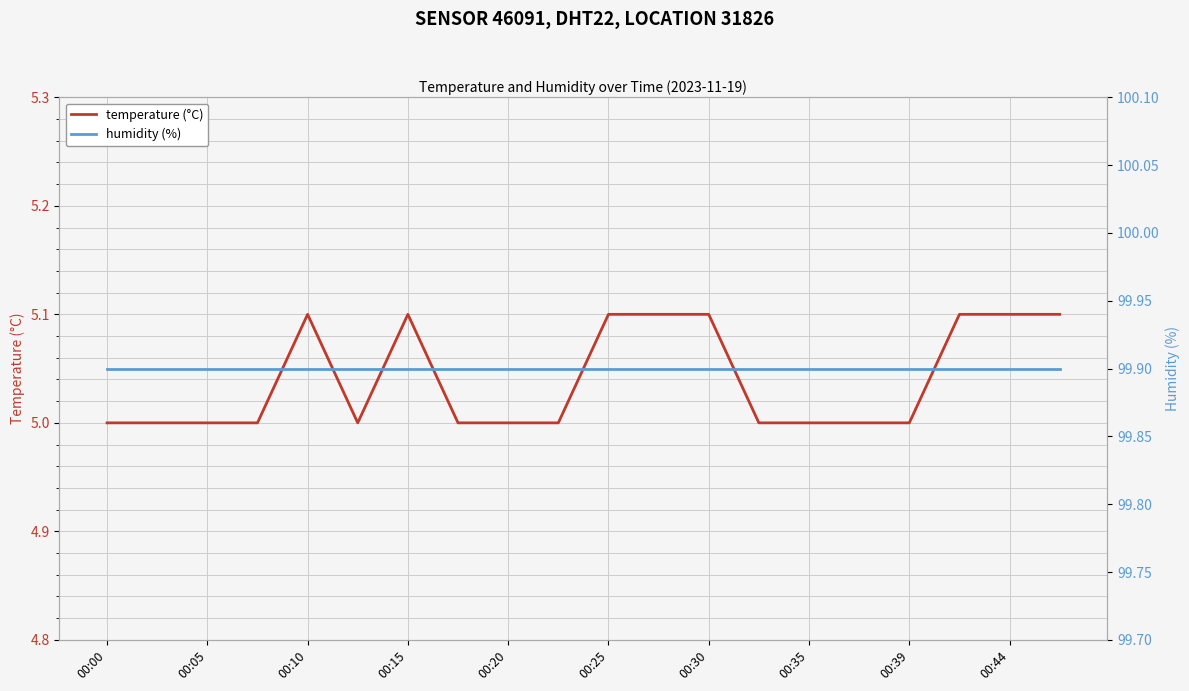

What position from the right is 17?

3